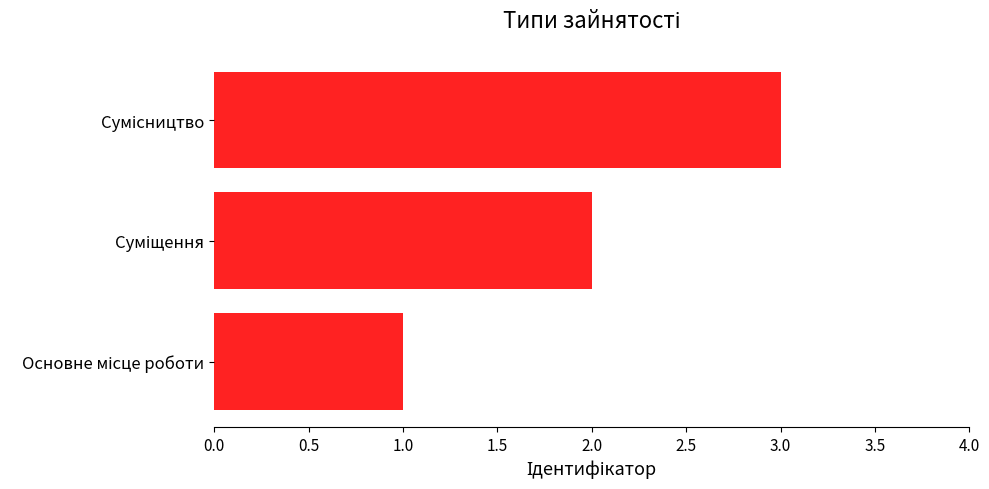

What is the greatest value displayed?

3